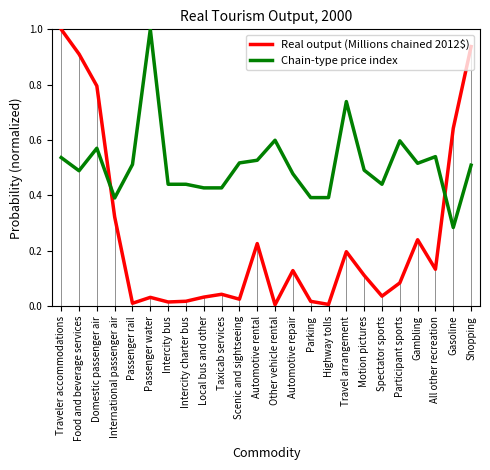

How many categories are shown in the chart?

24